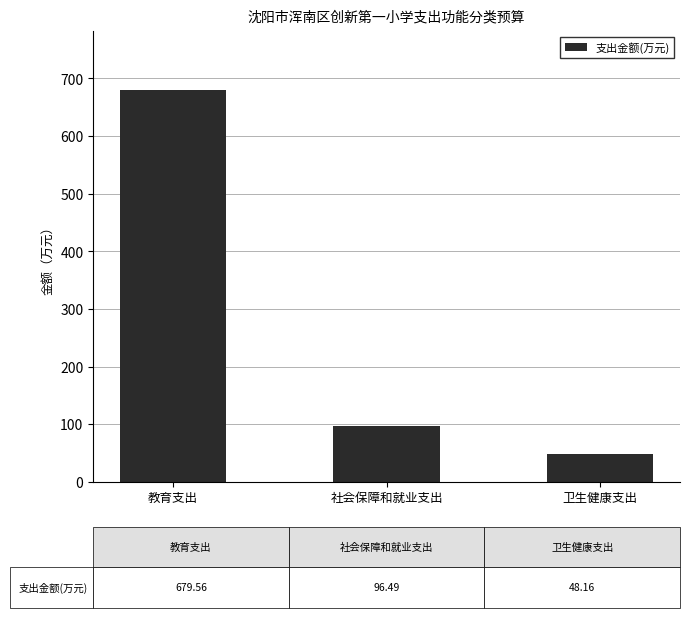

Does the chart contain stacked bars?

No